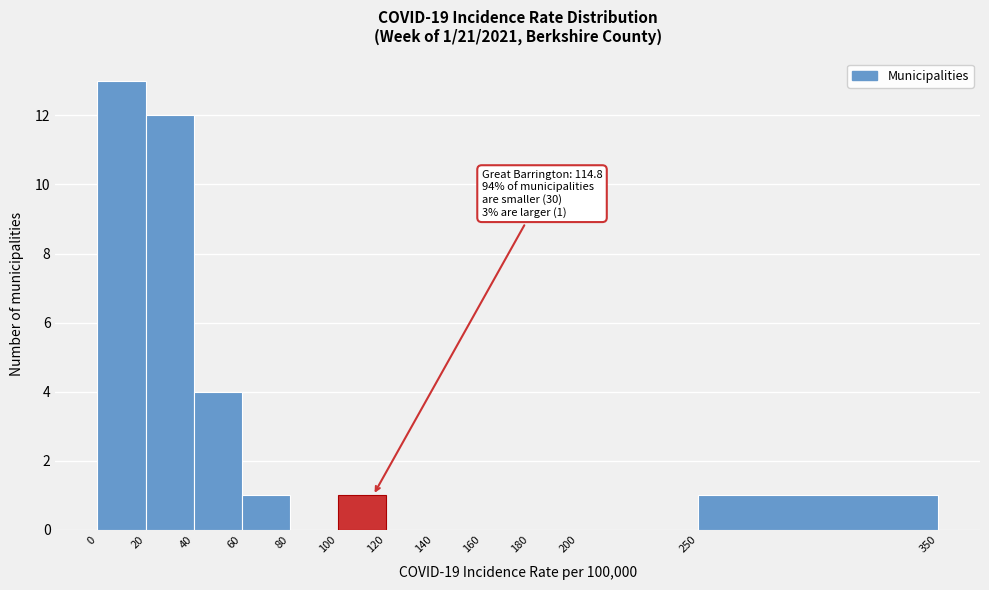

Over which range of the x-axis is the bar tallest?

0 to 20